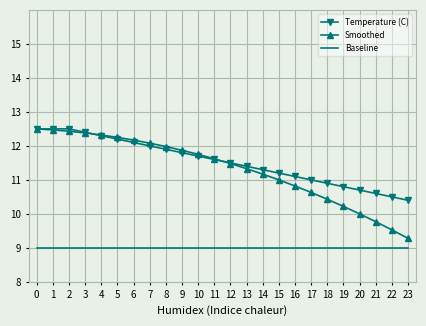

What is the minimum value for Smoothed?

9.3